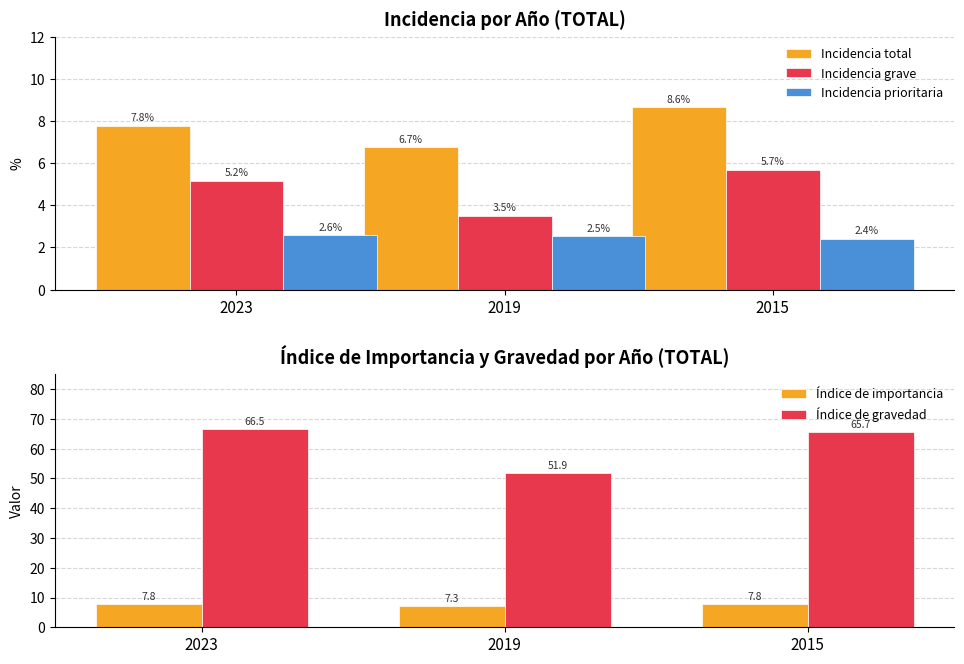

What is the spread (max minus min) of values at 2019?

49.4